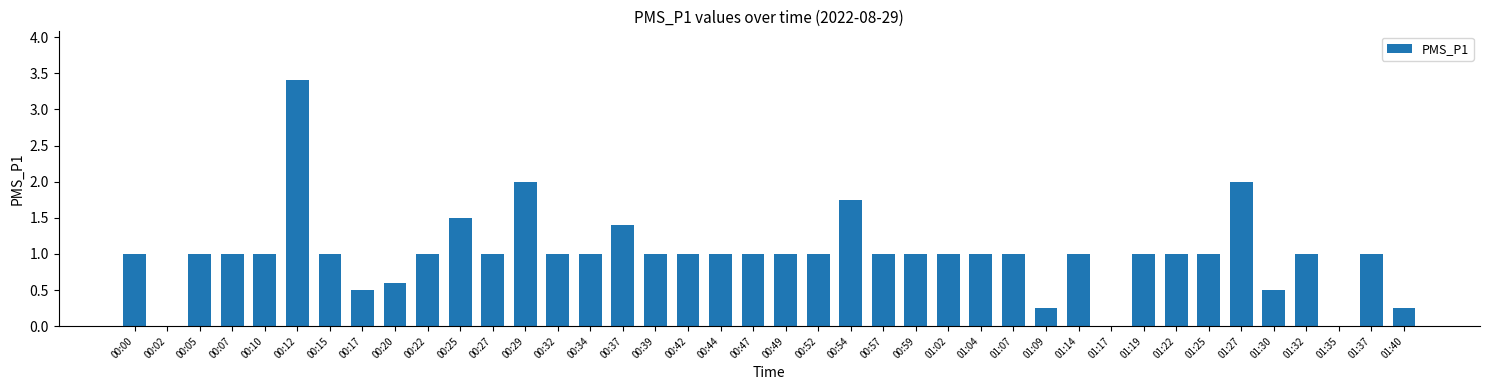

What is the approximate value at 01:25?

1.0